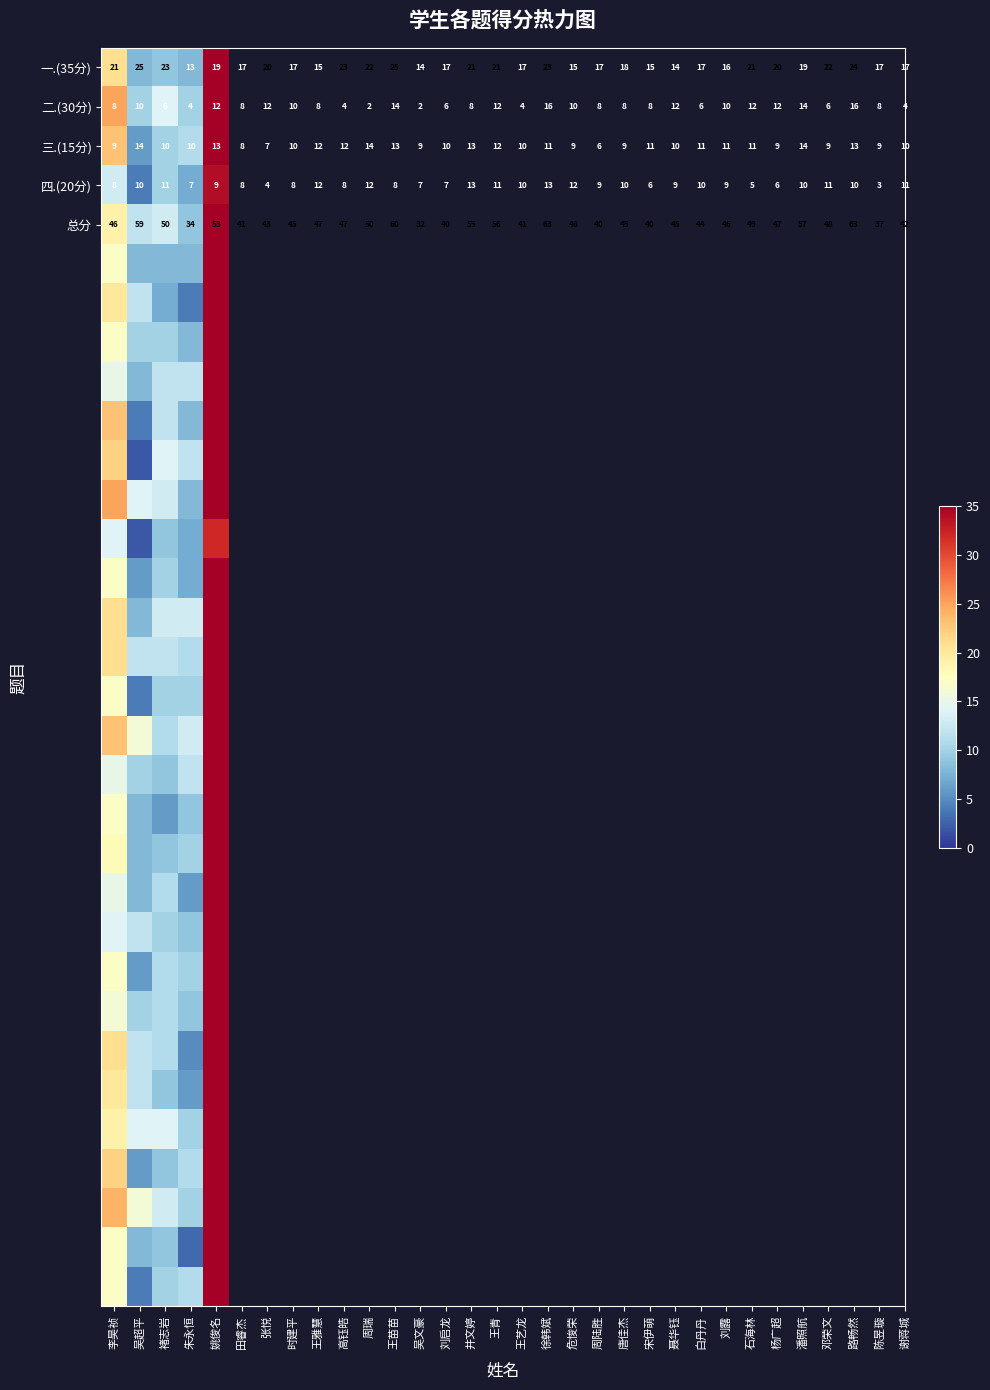

What is the sum of all 四.(20分) values?

45